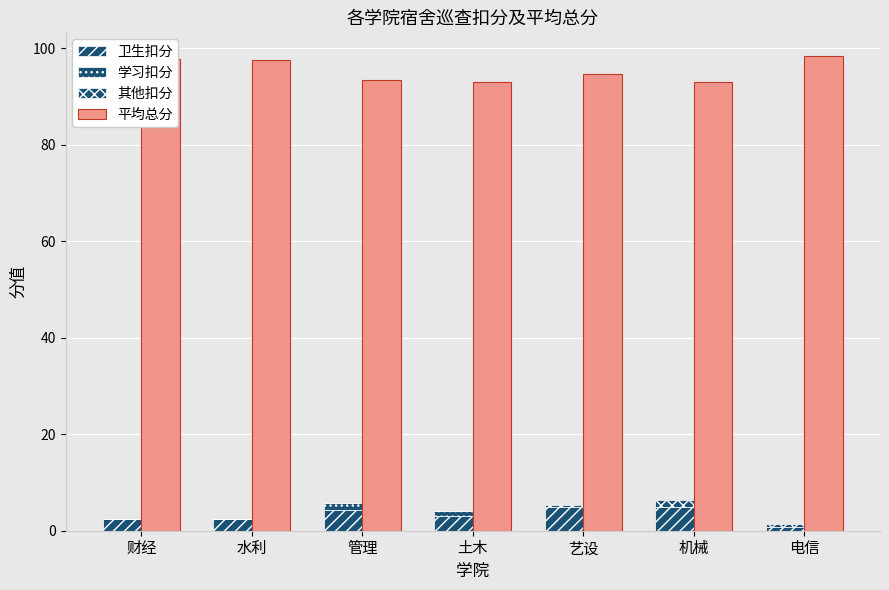

How many bars are there in total?

28